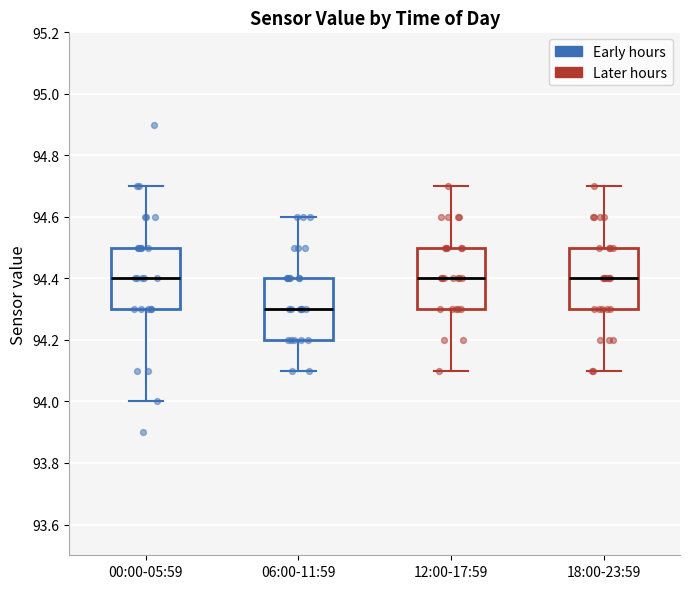

Reading left to right, read every box against the y-axis: the position of its median line, the range the box covers, and the ends of its whiskers. The values are not printed on the chart, so give them approximately, as read against the axis.

00:00-05:59: median 94.4, box 94.3 to 94.5, whiskers 94.0 to 94.7
06:00-11:59: median 94.3, box 94.2 to 94.4, whiskers 94.1 to 94.6
12:00-17:59: median 94.4, box 94.3 to 94.5, whiskers 94.1 to 94.7
18:00-23:59: median 94.4, box 94.3 to 94.5, whiskers 94.1 to 94.7